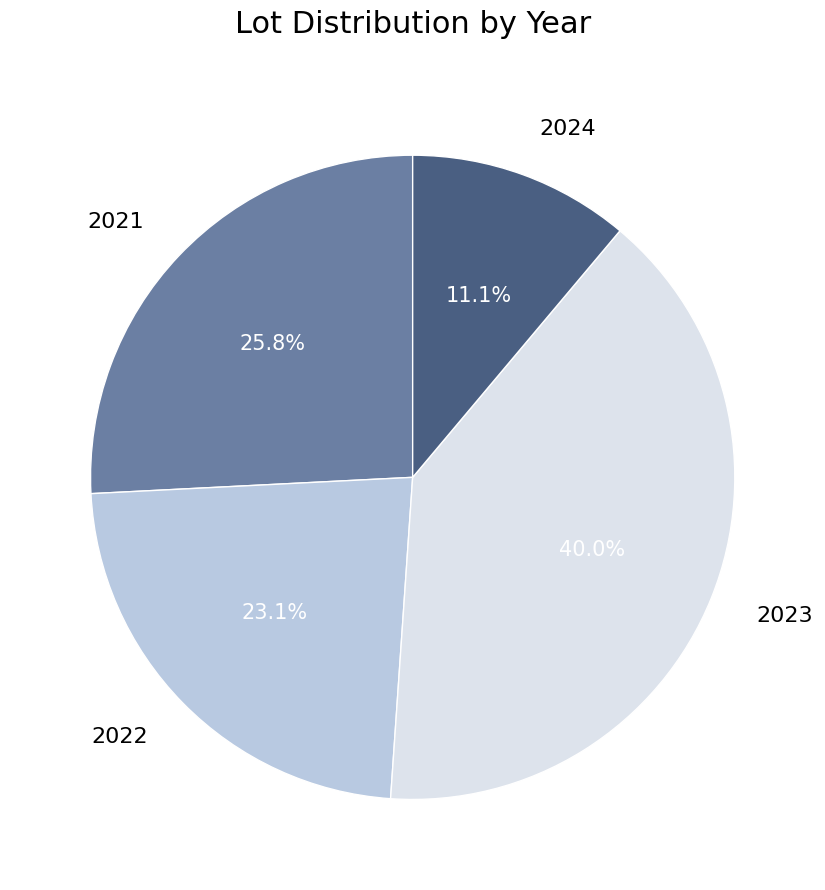

What is the total percentage of 2023 and 2024?

51.1%